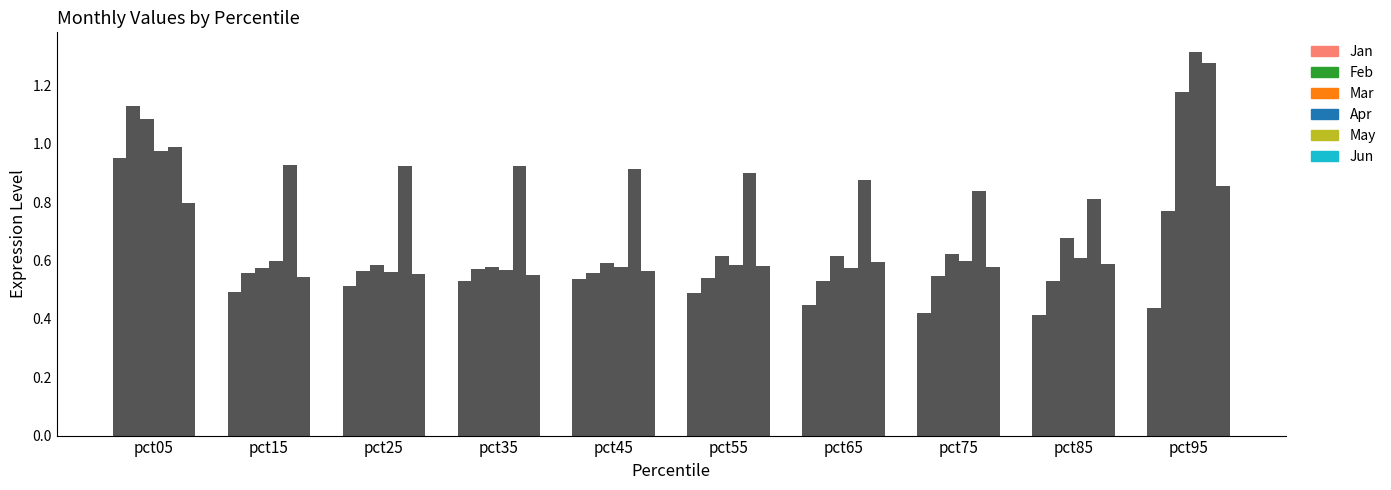

At which label does Mar reach its peak?

pct95